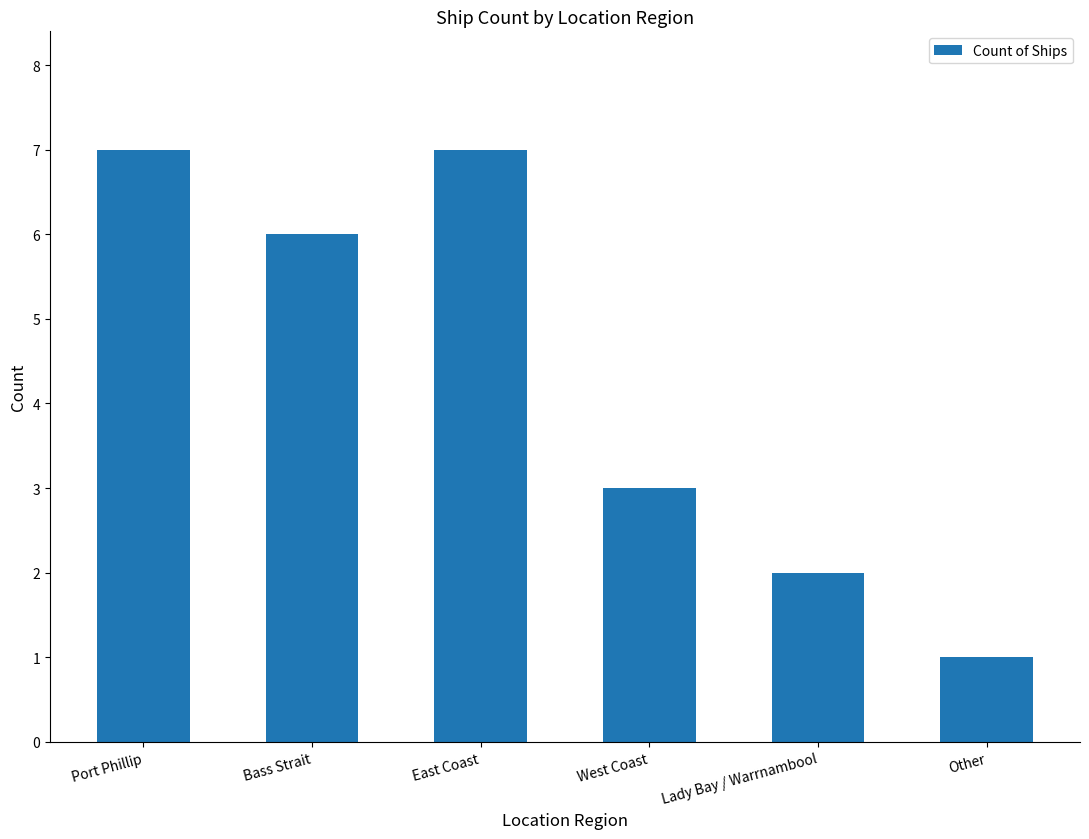

Does the chart contain stacked bars?

No